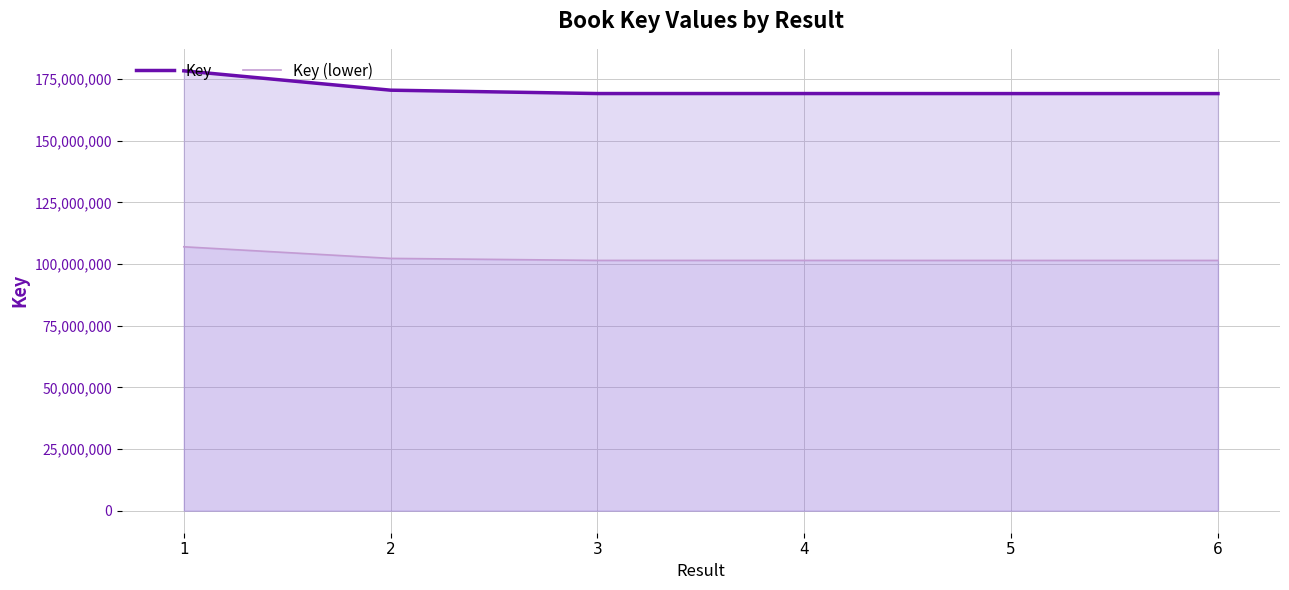

What is the value of the Key point at the 2nd from the left?

170475741.0